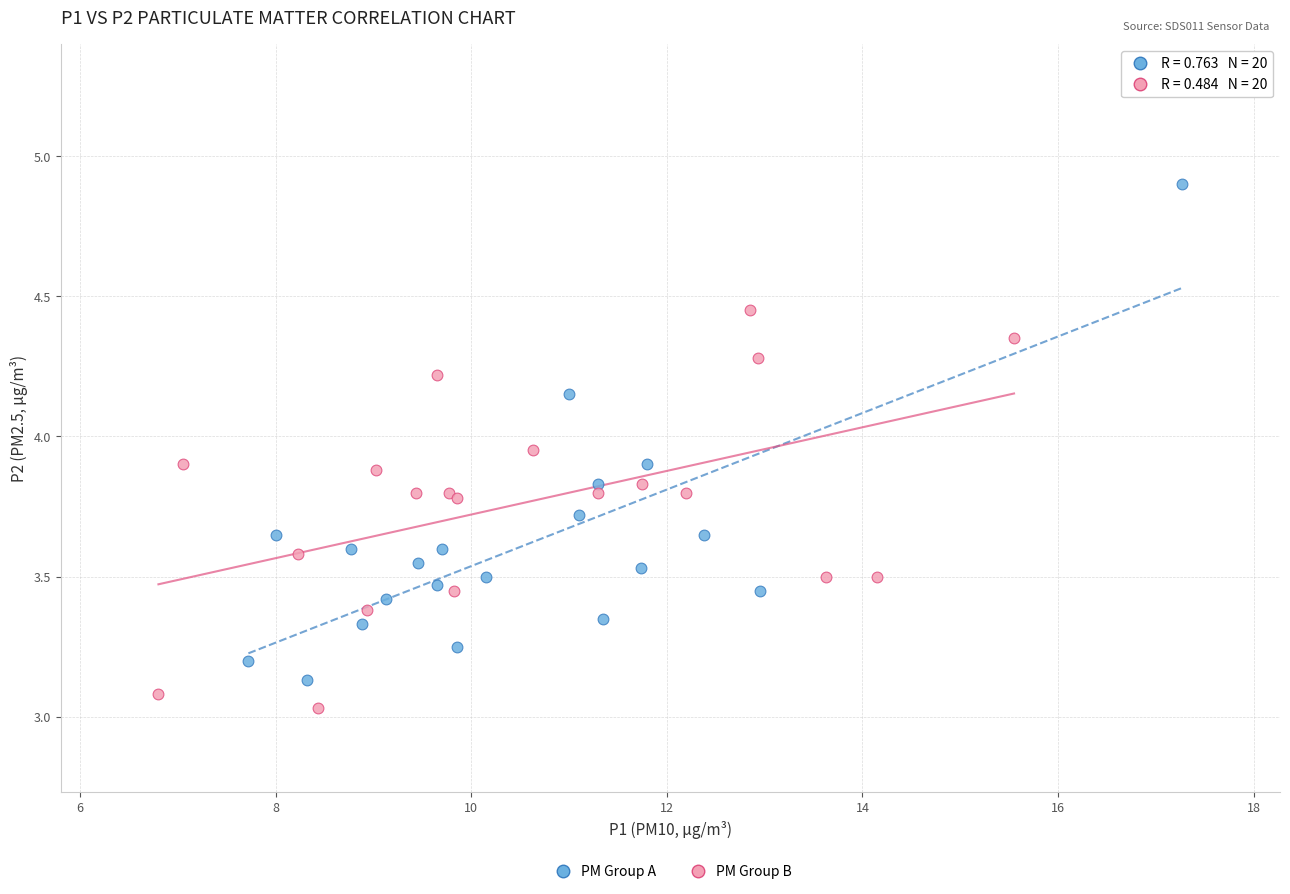

Which series has the largest Y range (max minus min)?

PM Group A